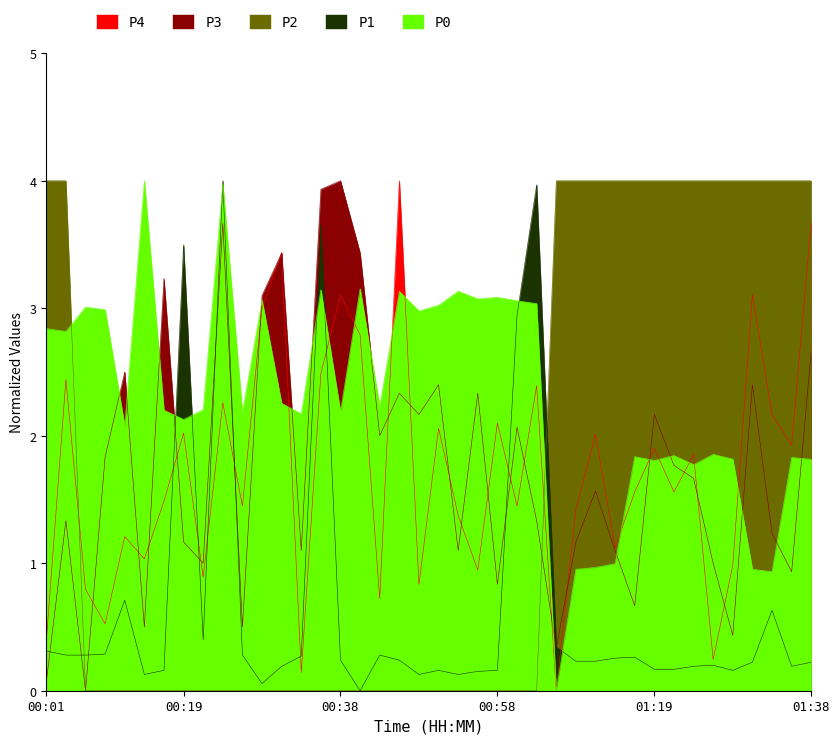

At which label does SDS_P1 first exceed 1?

00:04